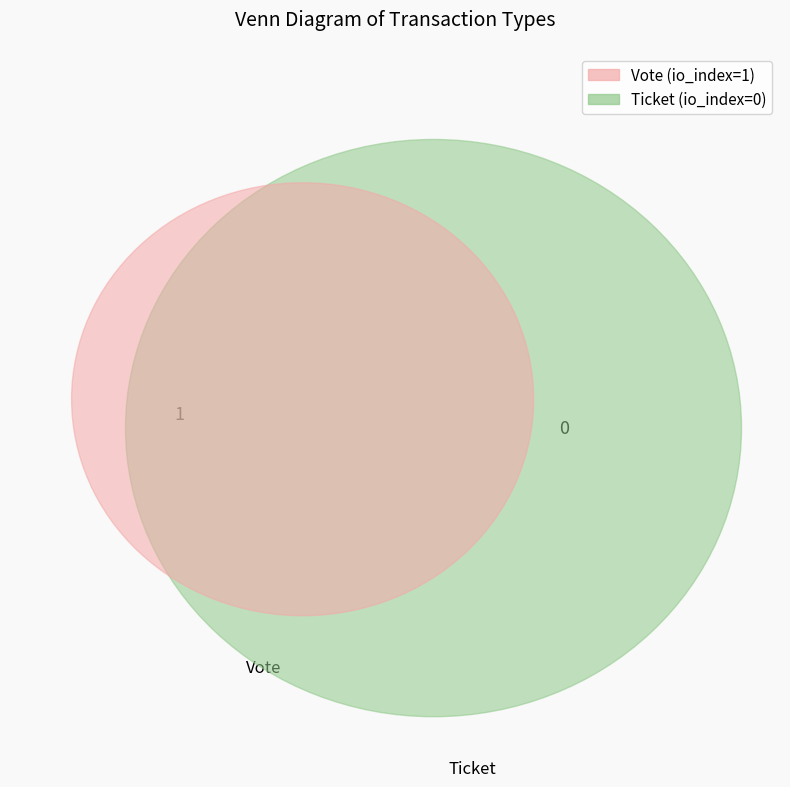

Count the number of slices in the pie.

2